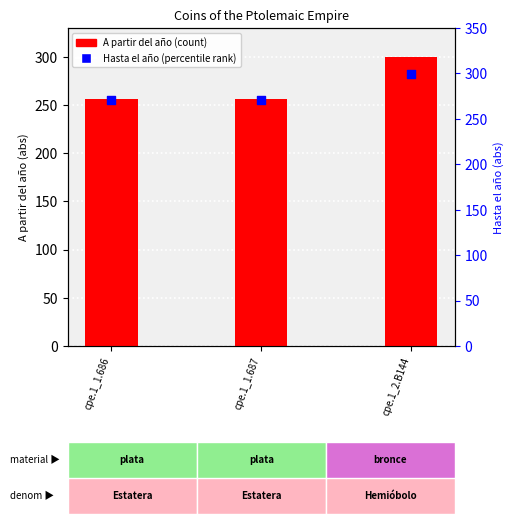

At which category is the sum across all series the highest?

cpe.1_2.B144